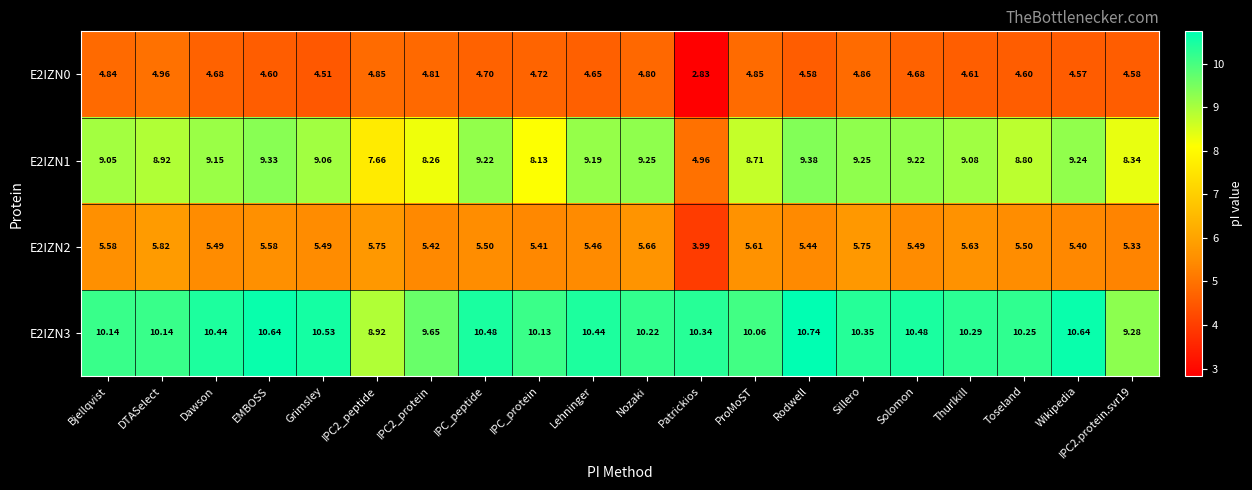

Where is E2IZN2 nearest to the value 4?

Patrickios